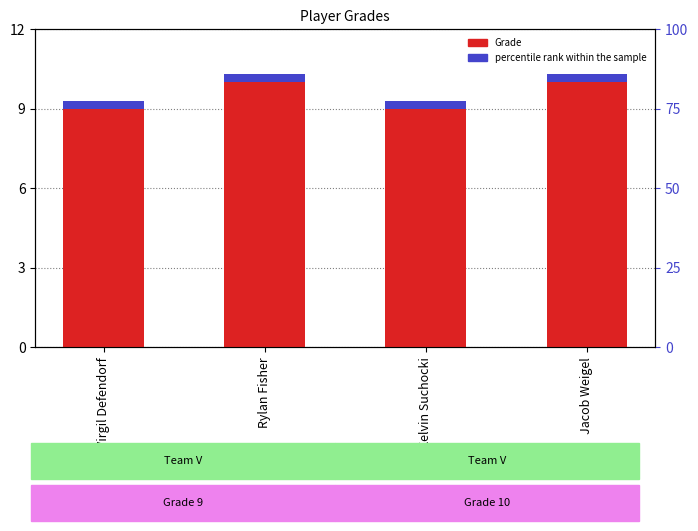

What is the difference between the values at Jacob Weigel and Kelvin Suchocki?

1